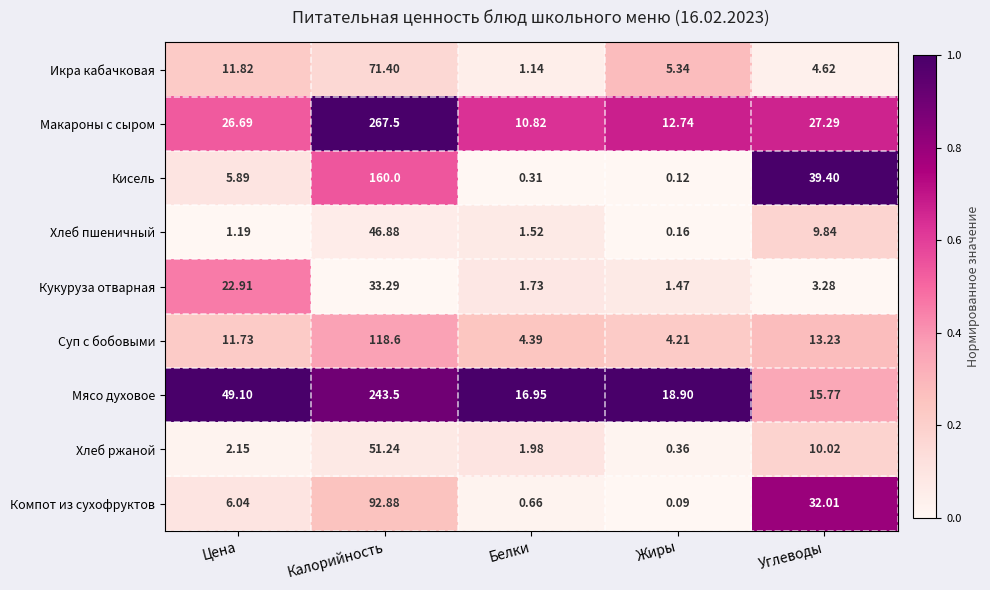

Is the value of Компот из сухофруктов at Калорийность greater than the value of Кисель at Белки?

Yes